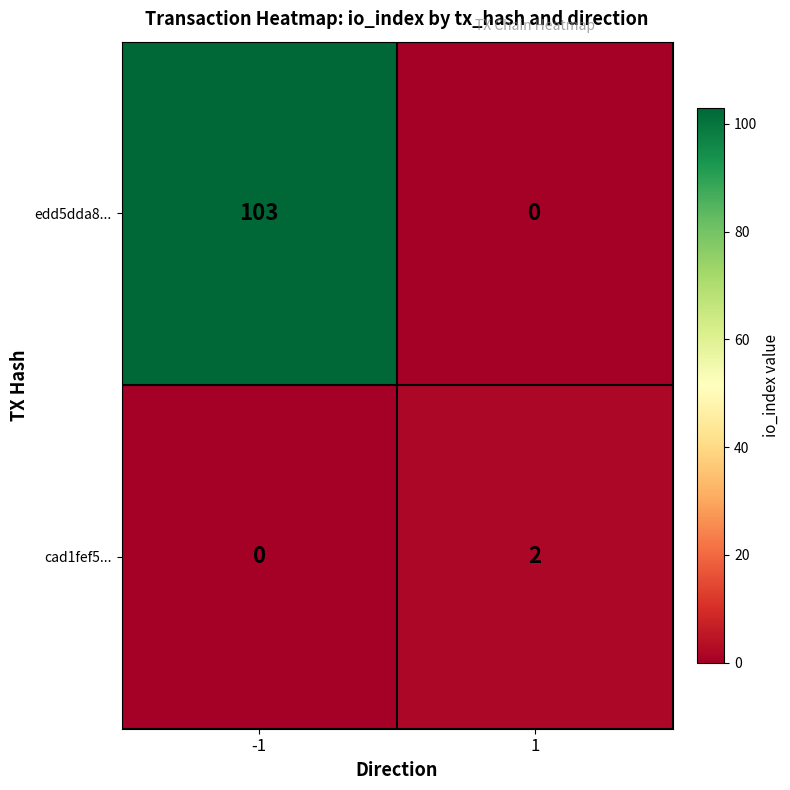

Reading right to left, extract all data points from this chart.

edd5dda8...: 0	103
cad1fef5...: 2	0